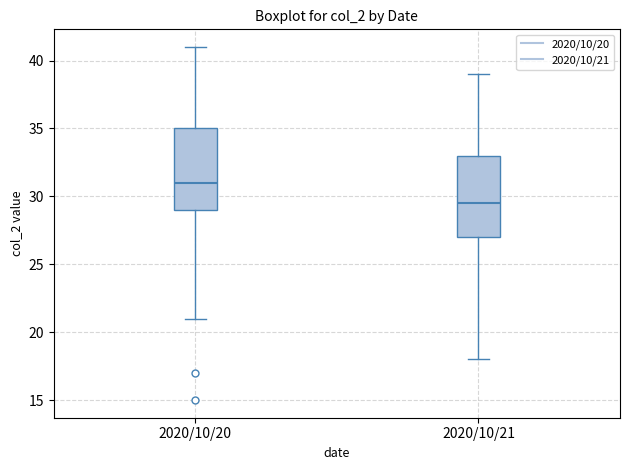

Which box's median line is the lowest?

2020/10/21